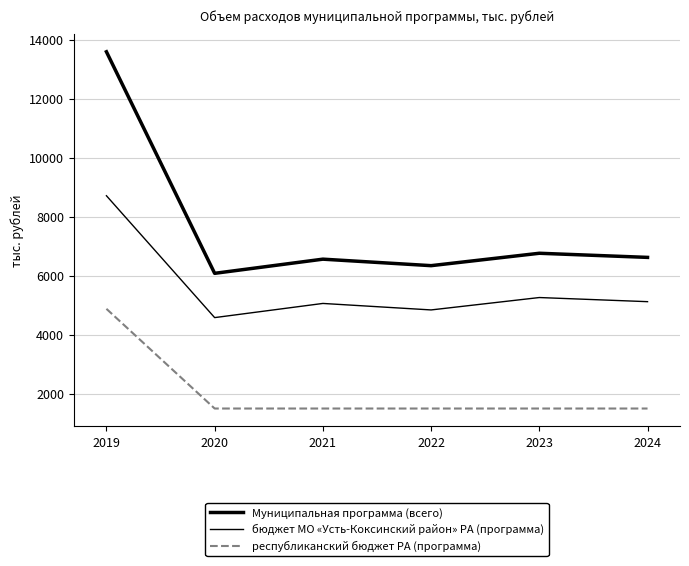

True or false: республиканский бюджет РА (программа) and бюджет МО «Усть-Коксинский район» РА (программа) cross at least once.

False